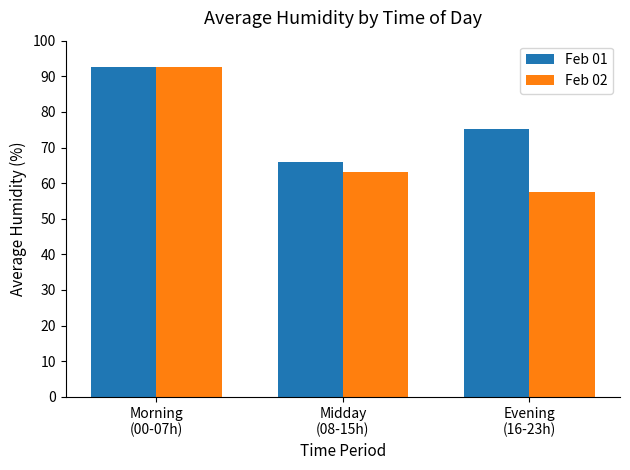

At Midday
(08-15h), list the series in order from largest to smallest.

Feb 01, Feb 02